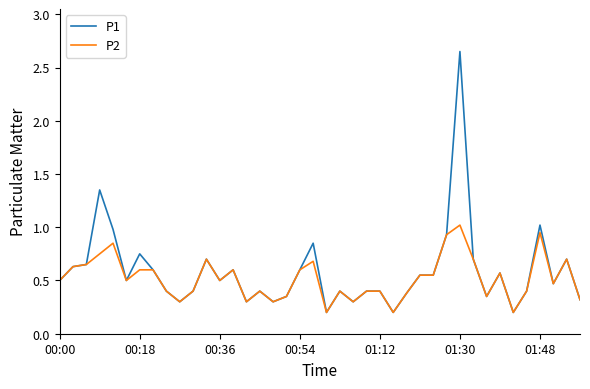

List the series in order of their peak value, lowest first.

P2, P1